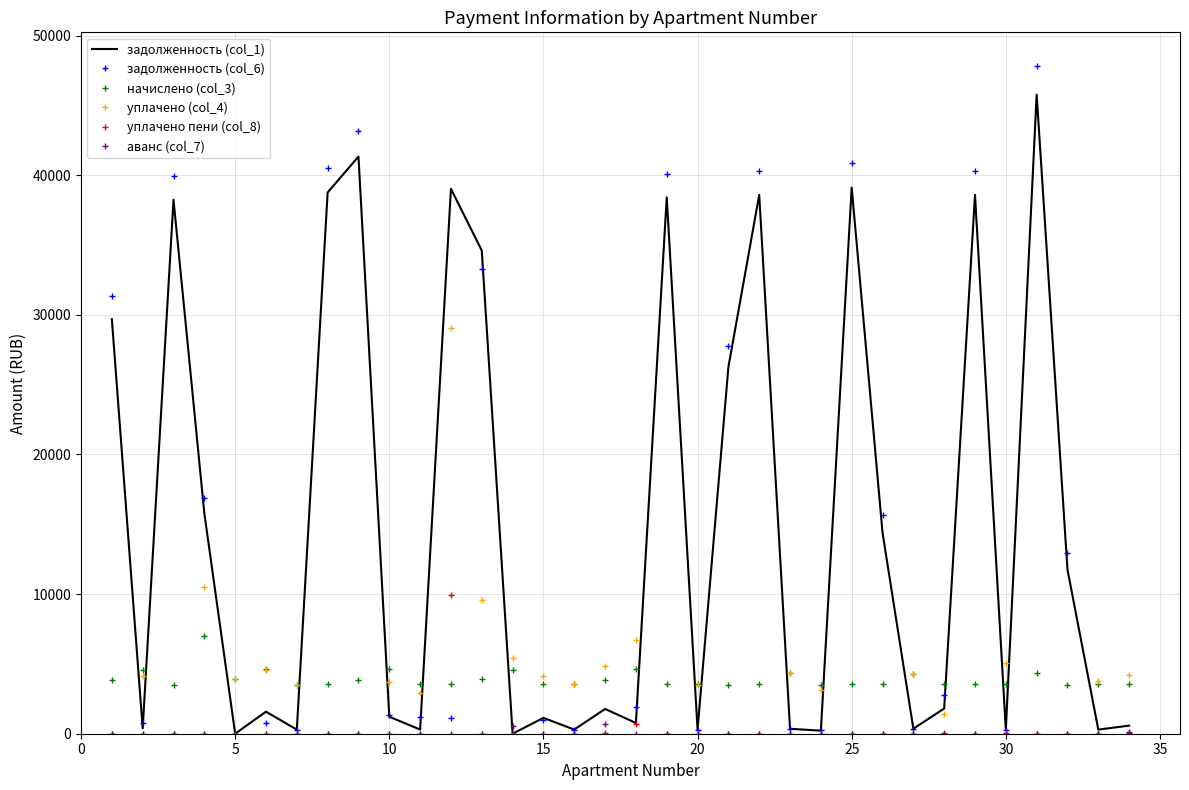

Which series has the largest range (max minus min)?

задолженность (col_6)